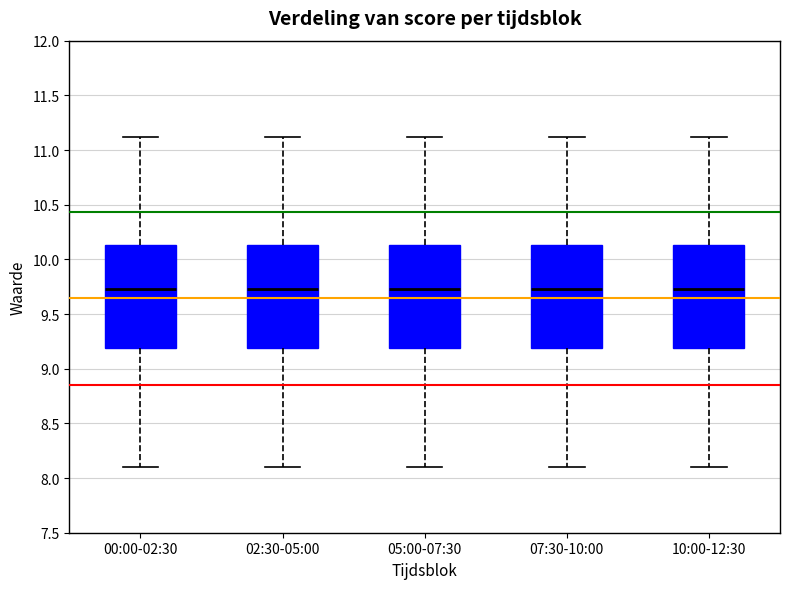

Where does the upper whisker of the box for 00:00-02:30 end on the y-axis? The values are not printed on the chart, so give them approximately, as read against the axis.

11.10